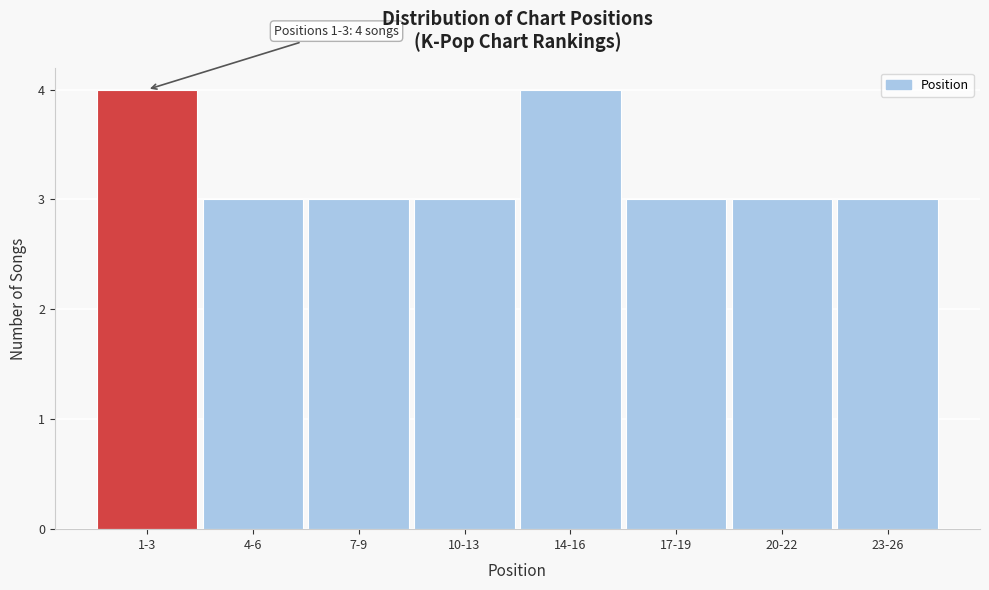

Reading left to right, extract all data points from this chart.

1-3=4	4-6=3	7-9=3	10-13=3	14-16=4	17-19=3	20-22=3	23-26=3